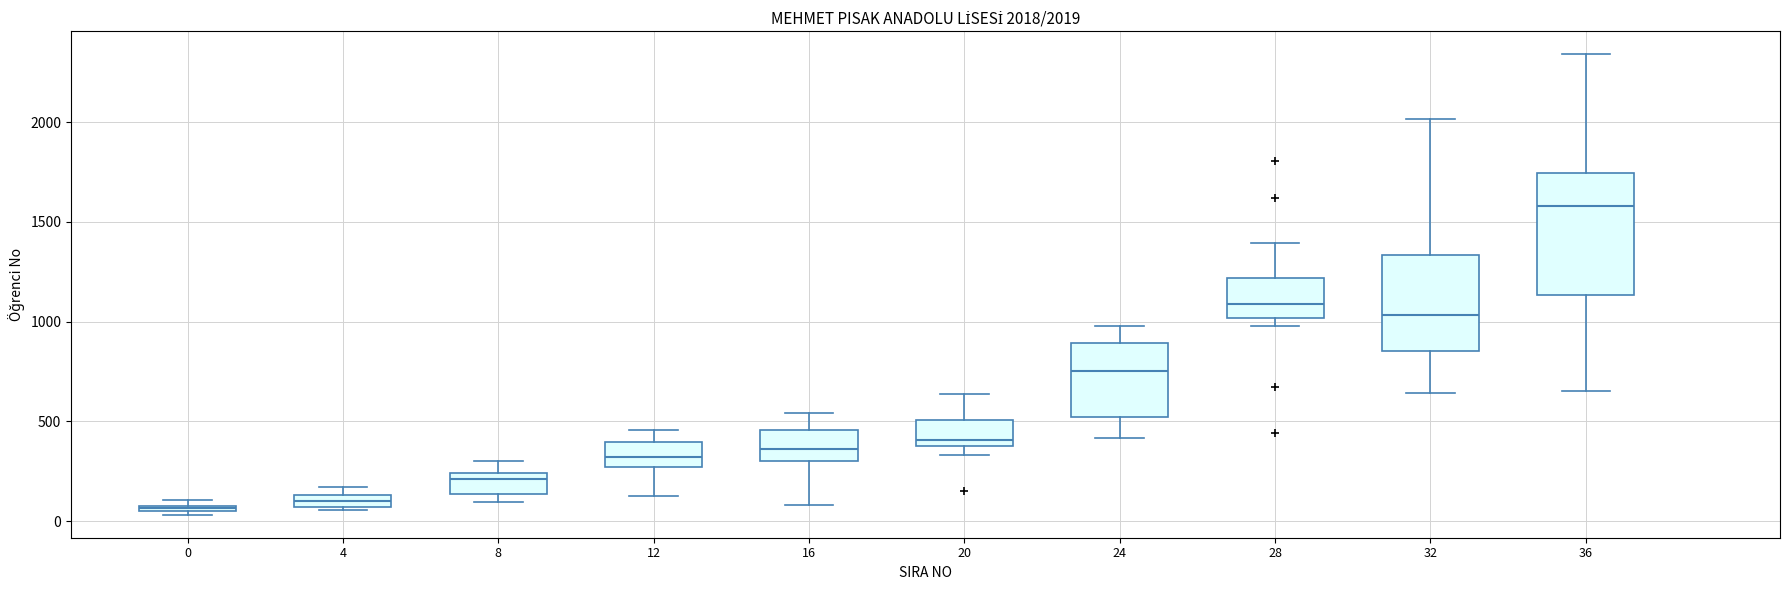

Comparing the boxes themselves (not the whiskers), which one is the tallest?

36